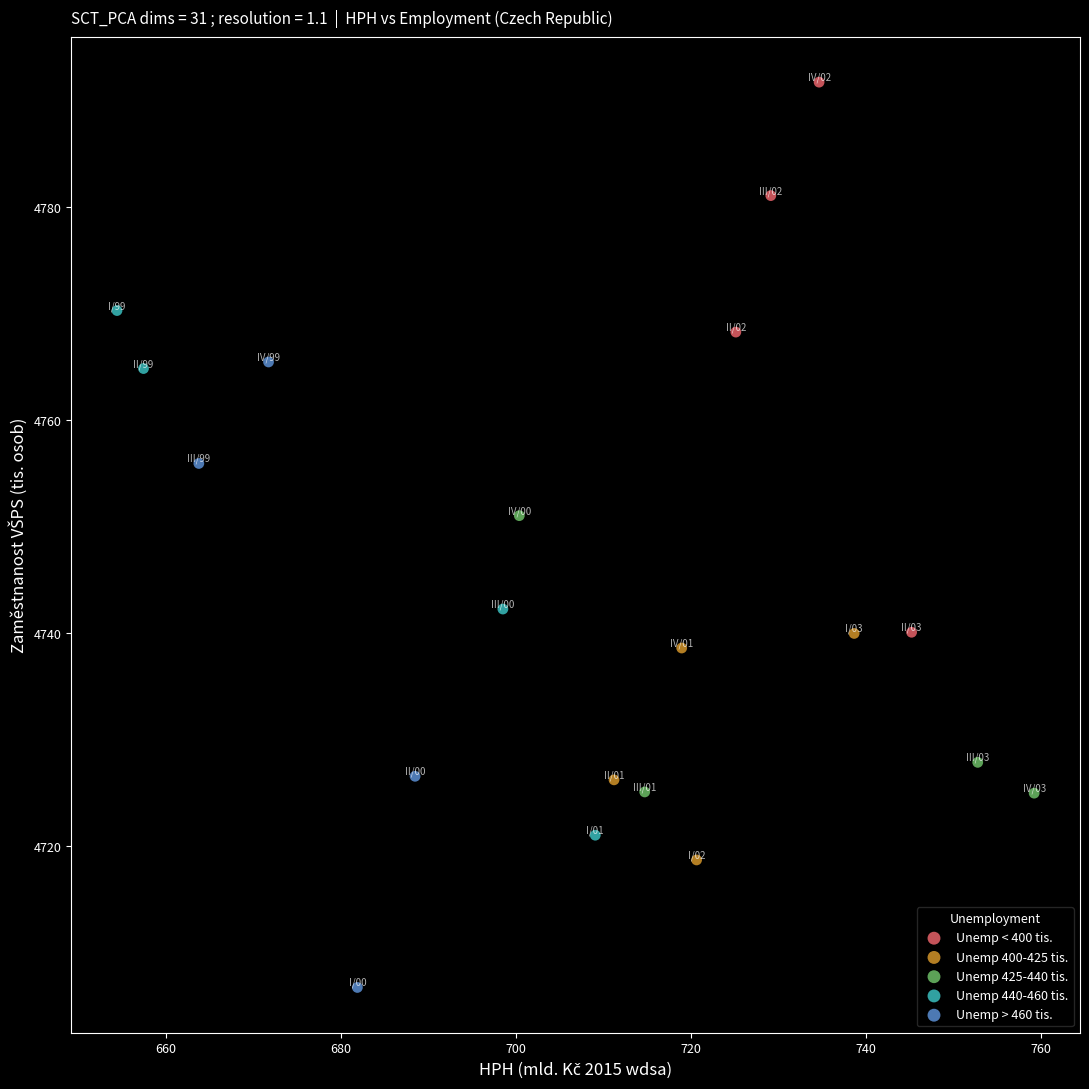

Which series contains the highest Y value?

Unemp < 400 tis.